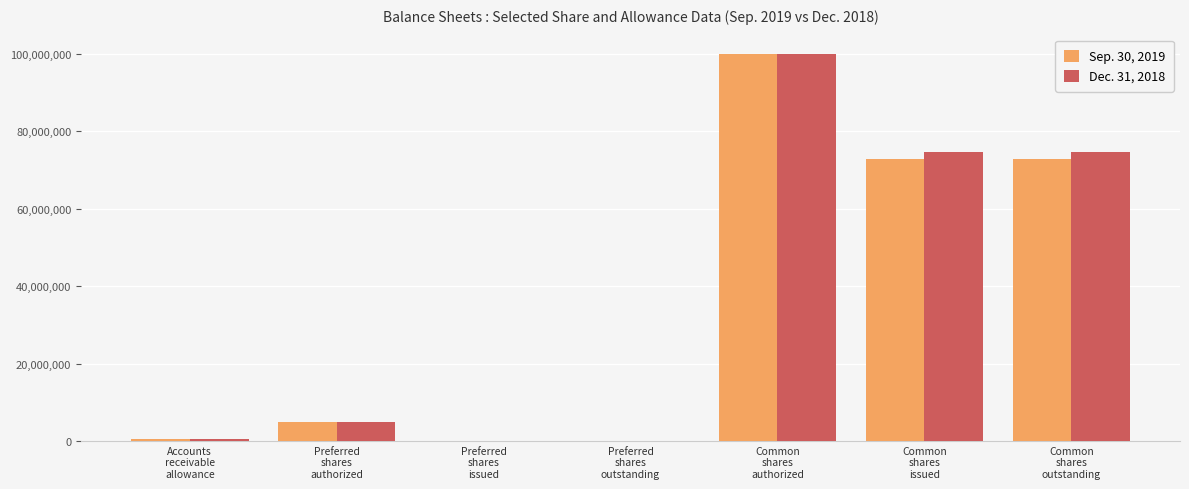

What is the sum of the Dec. 31, 2018 values at Common
shares
outstanding and Common
shares
authorized?

174697526